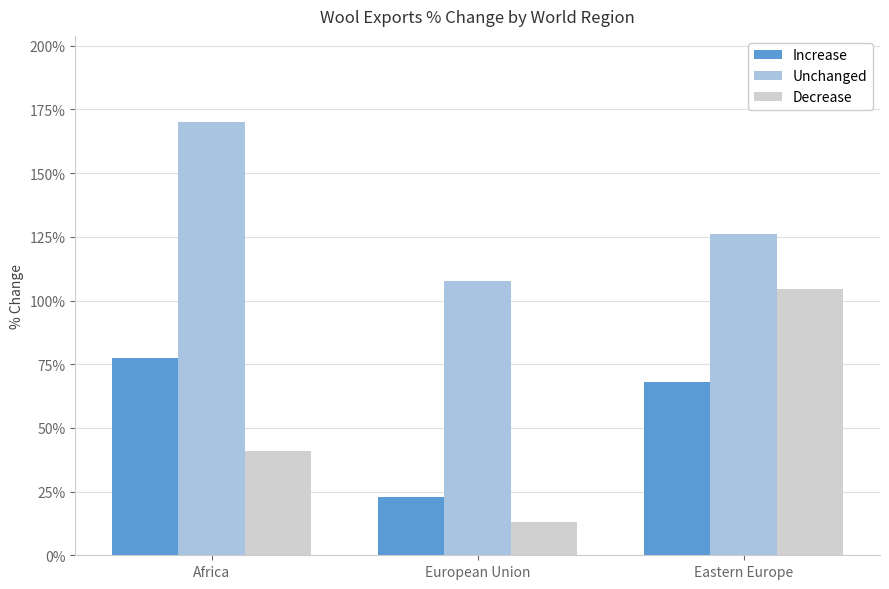

Does the chart contain any negative values?

No